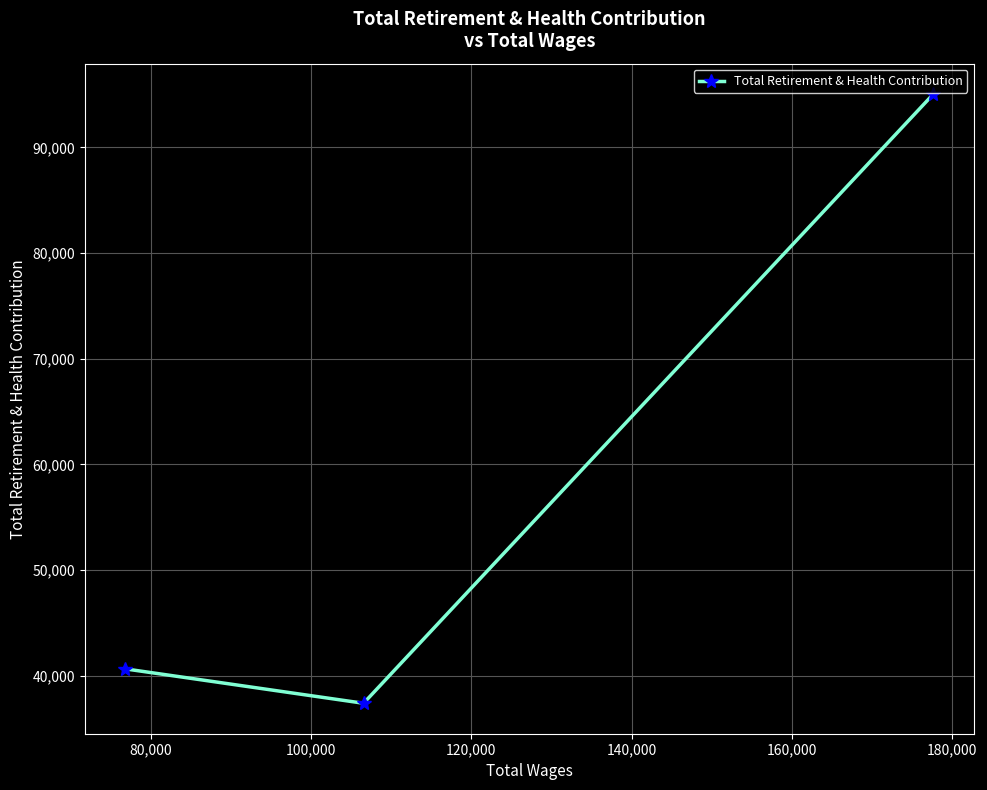

What is the value of the 2nd point from the left?

37397